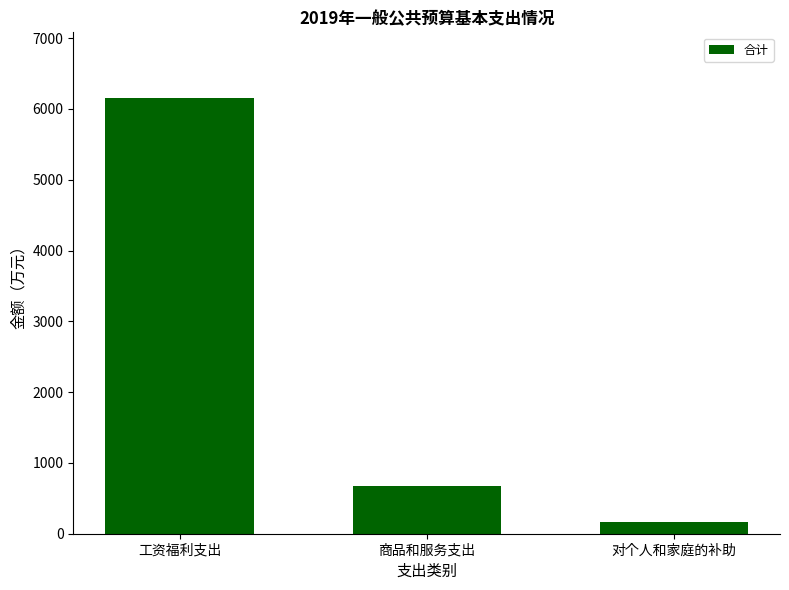

What is the change in value from 工资福利支出 to 对个人和家庭的补助?

-5990.6